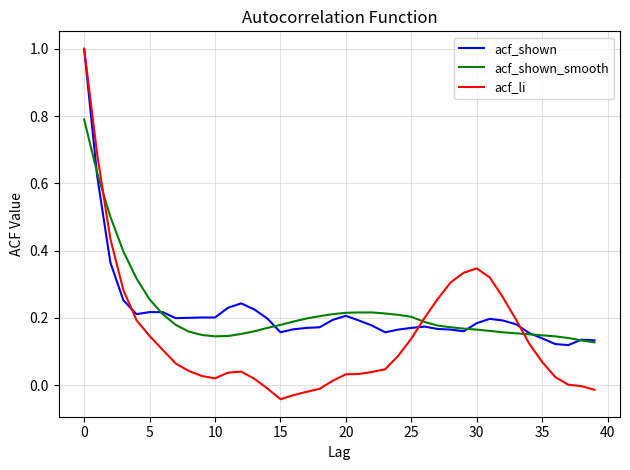

What is the maximum value shown in the chart?

1.0